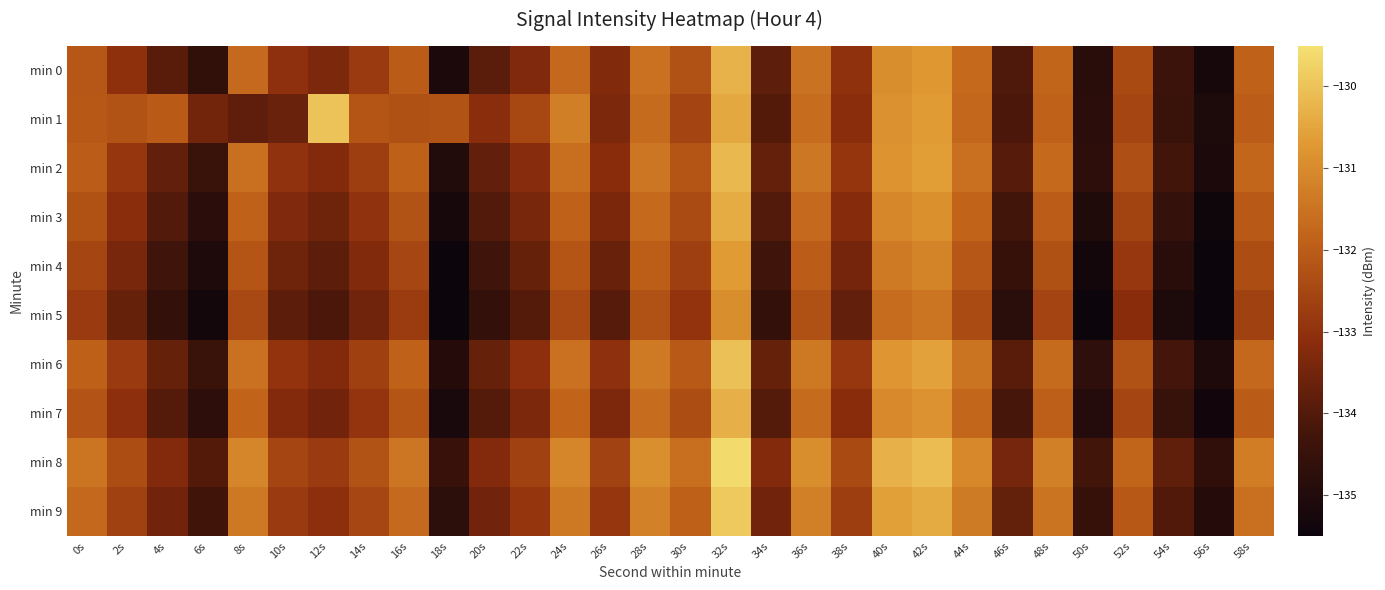

At which category is the sum across all series the highest?

32s